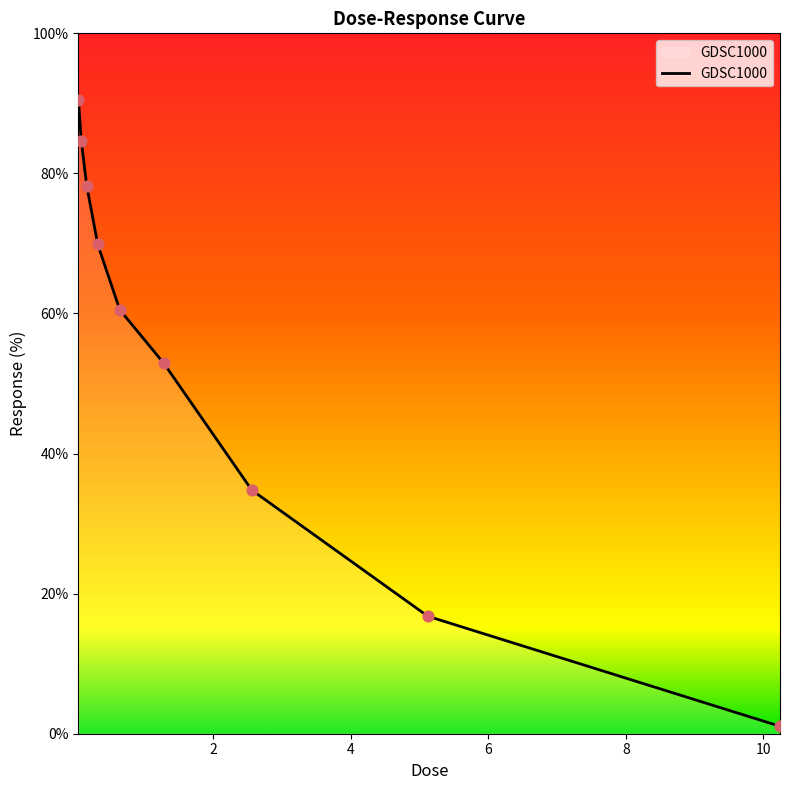

What is the difference between the maximum and minimum values?

89.4